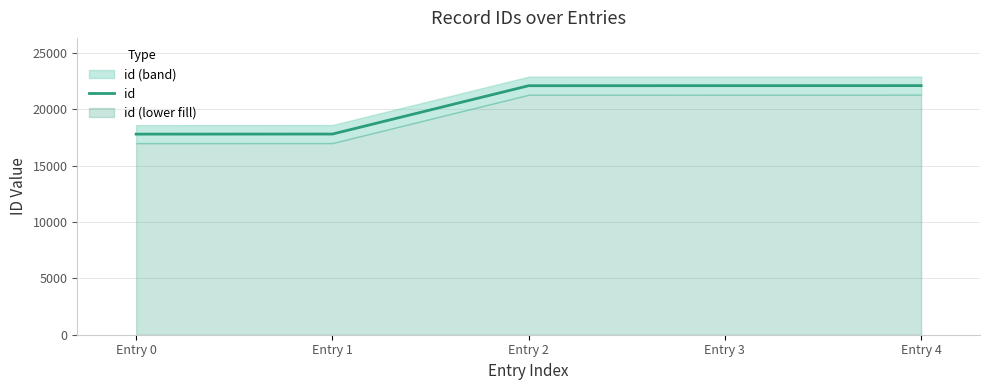

What is the ratio of the value at Entry 3 to the value at Entry 0?

1.2